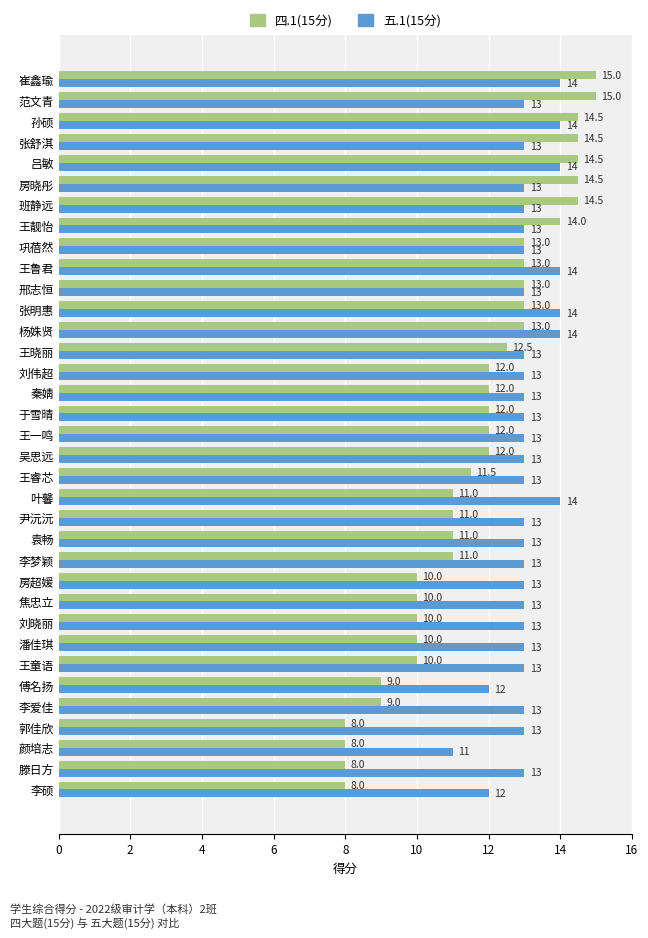

How many categories are shown in the chart?

35